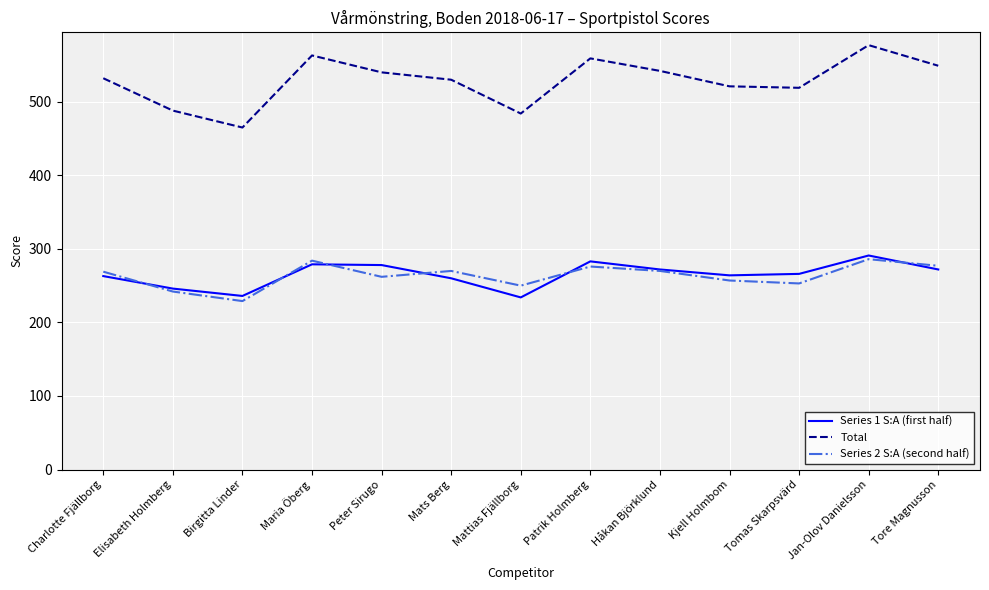

How many interior local peaks does the Series 1 S:A (first half) series have?

3